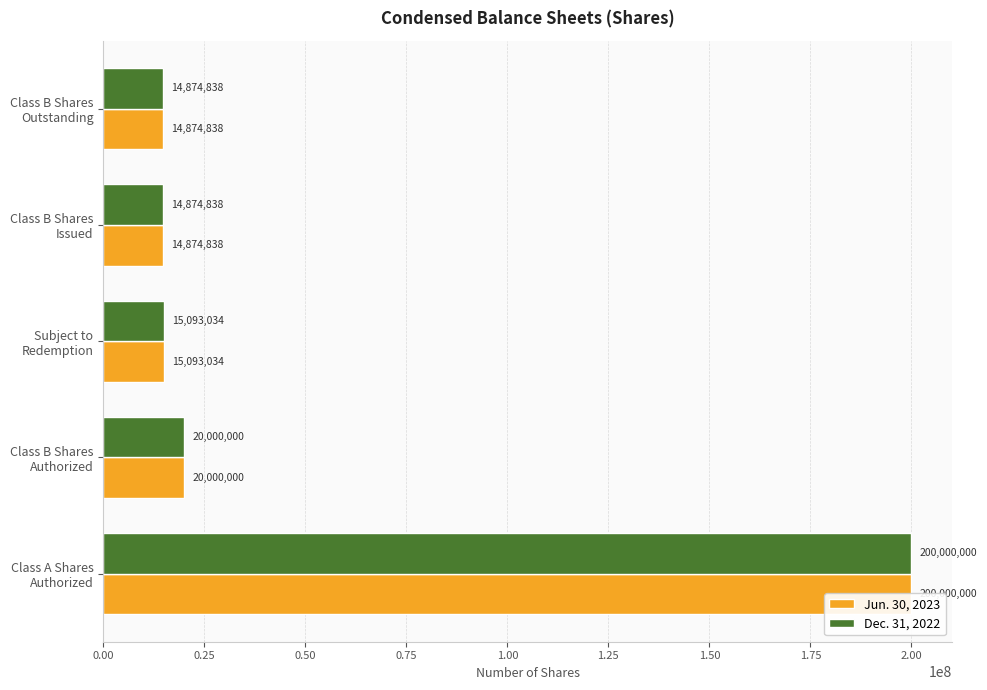

What is the sum of the Jun. 30, 2023 values at Subject to Redemption and Class B Shares Authorized?

35093034